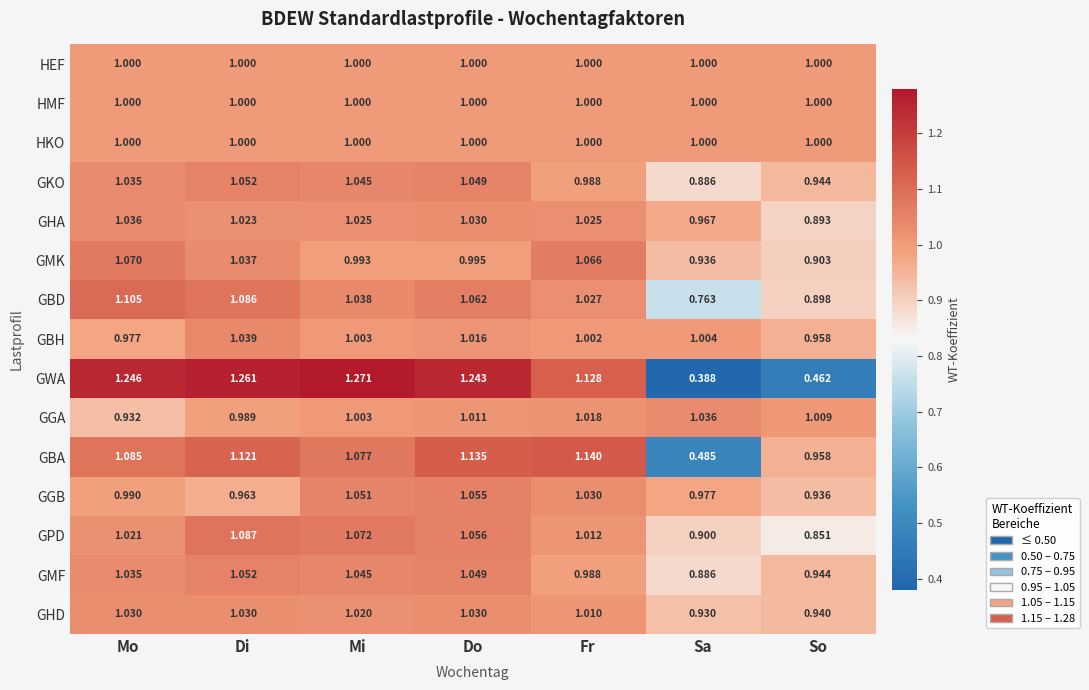

Which series has the widest spread of values?

GWA